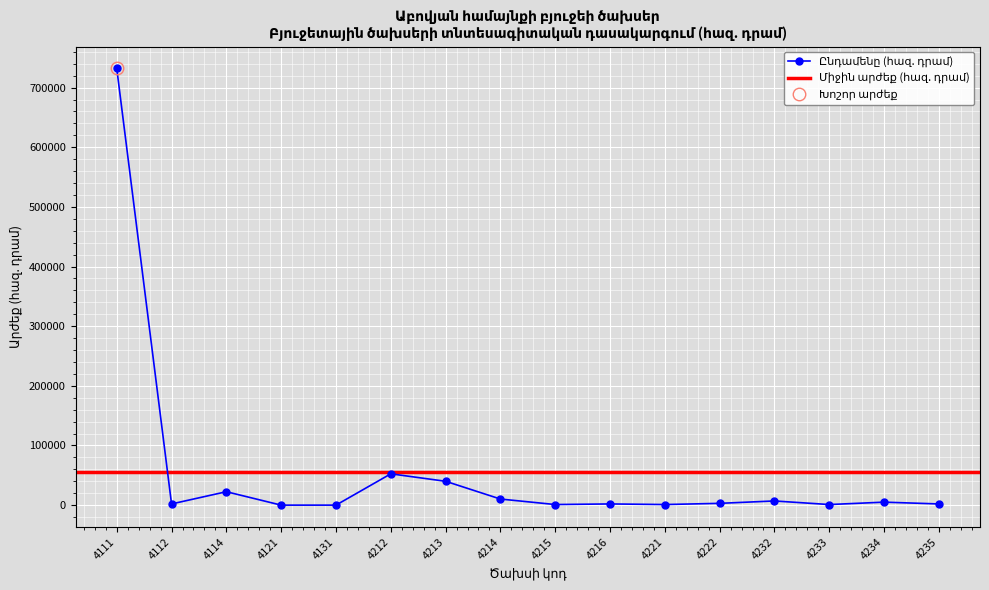

How many positive values are there?

14